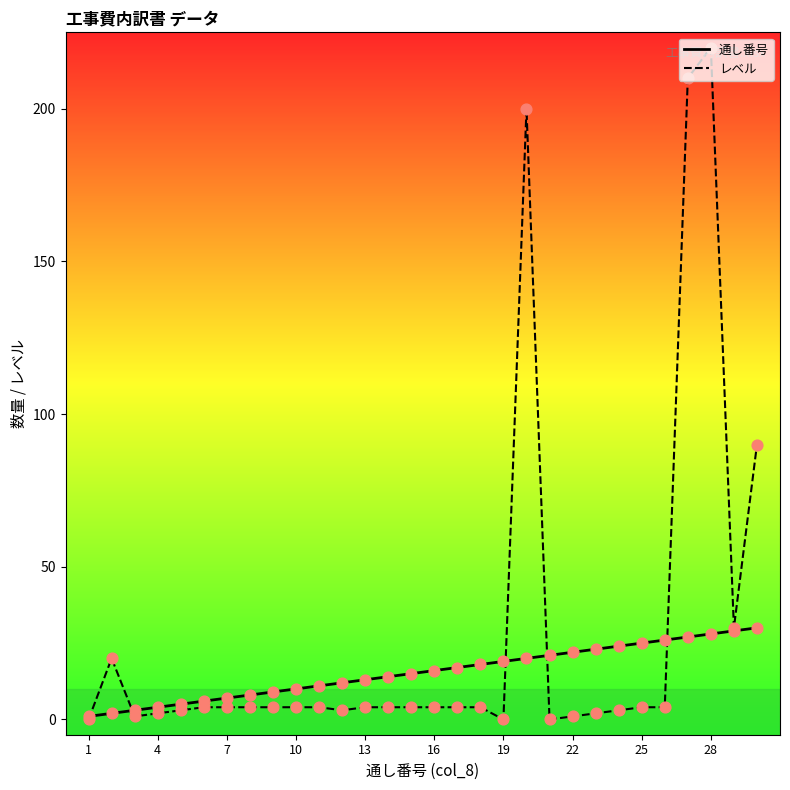

Which series has the largest range (max minus min)?

レベル